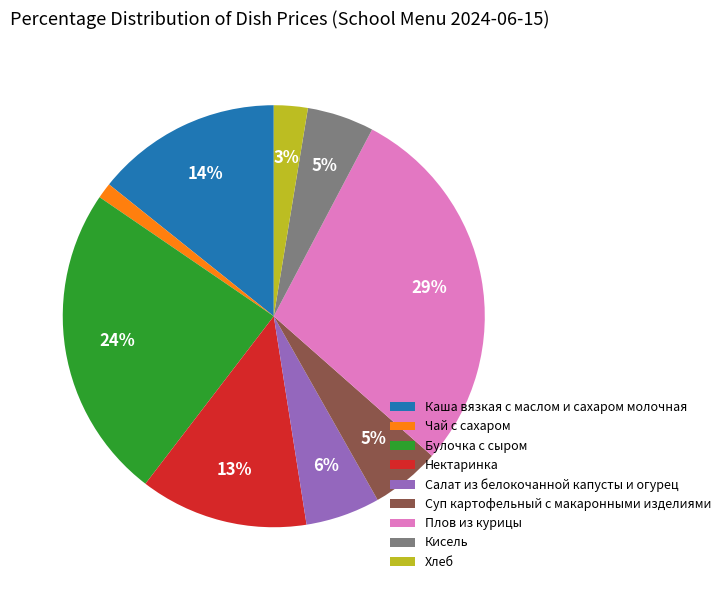

Is Плов из курицы the majority of the pie?

No